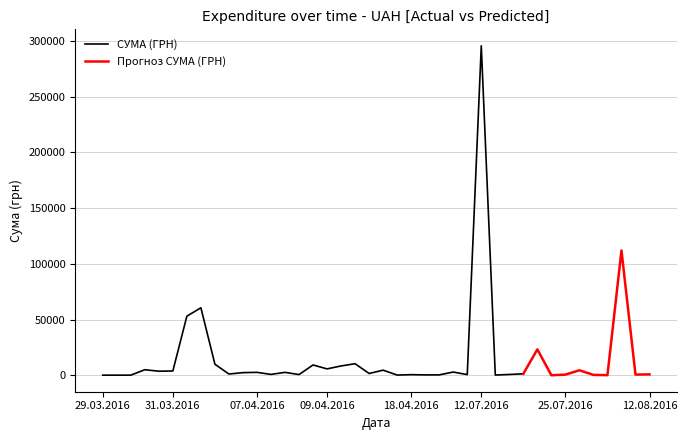

The chart shows a value of 708.4 at 14.07.2016. True or false?

True